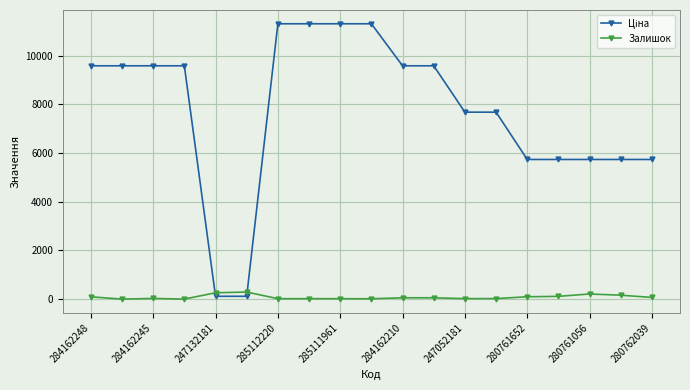

What is the maximum value shown in the chart?

11312.5